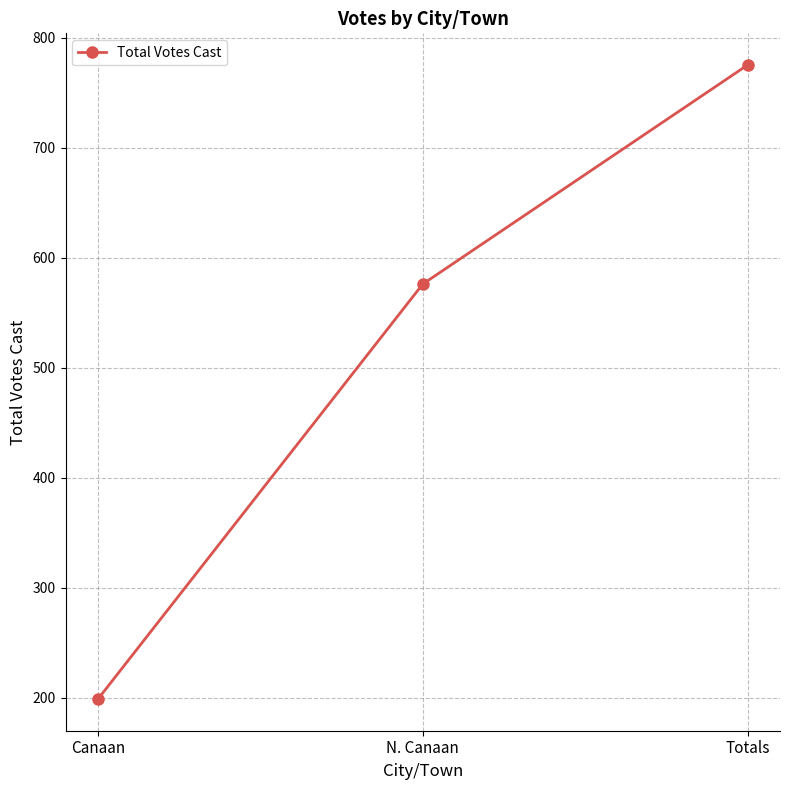

Reading left to right, list all the values displayed in this chart.

Canaan=199	N. Canaan=576	Totals=775